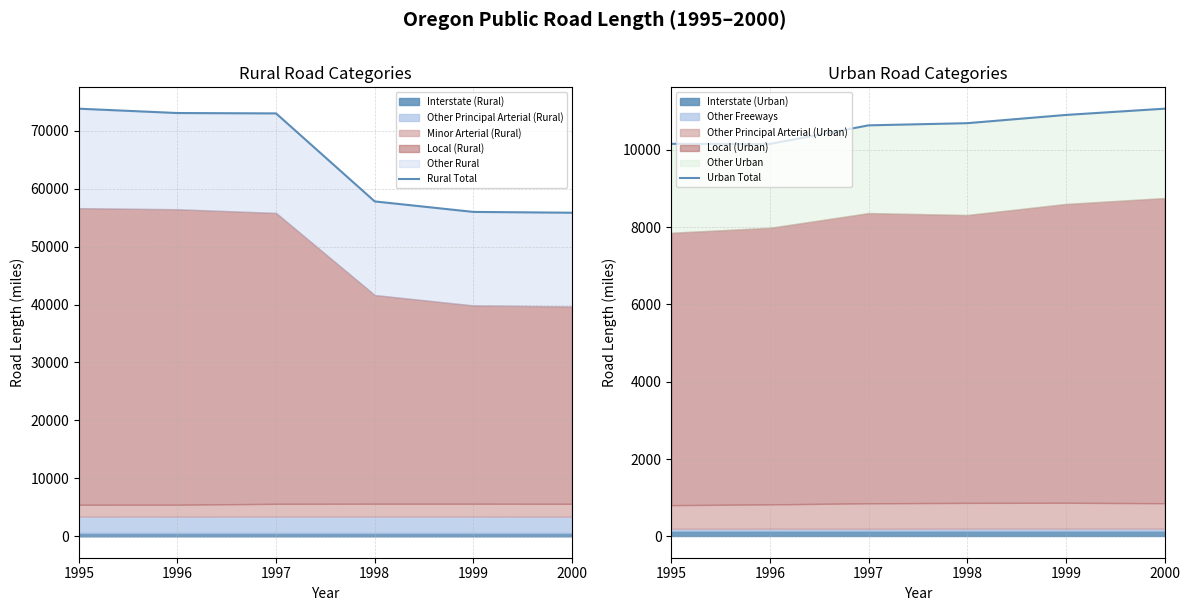

True or false: Rural Total has more than 0 points higher than both neighbors.

False